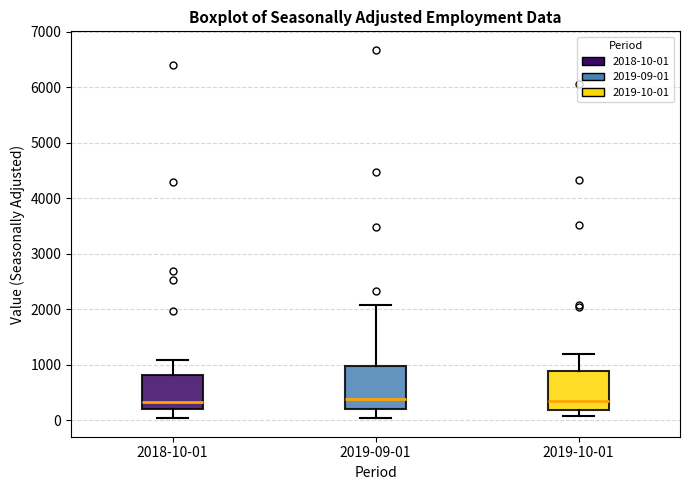

Reading left to right, read every box against the y-axis: the position of its median line, the range the box covers, and the ends of its whiskers. The values are not printed on the chart, so give them approximately, as read against the axis.

2018-10-01: median 300, box 200 to 800, whiskers 0 to 1100
2019-09-01: median 400, box 200 to 1000, whiskers 0 to 2100
2019-10-01: median 300, box 200 to 900, whiskers 100 to 1200